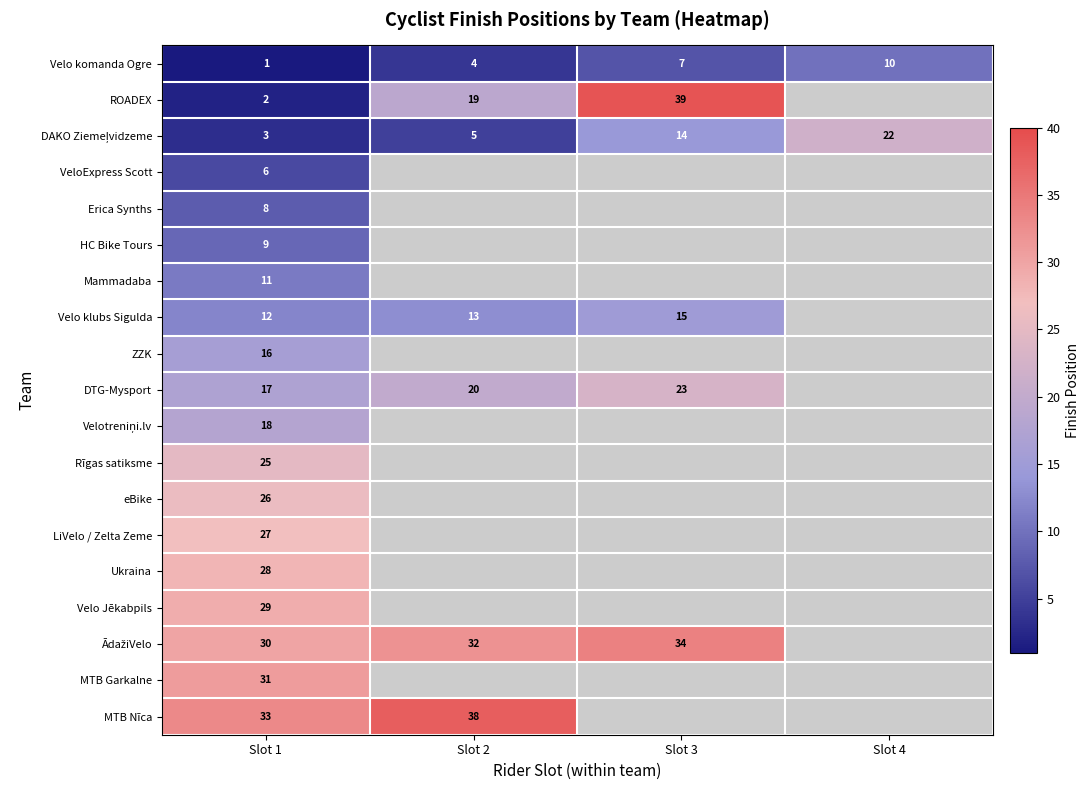

What is the total value across all series at Slot 1?

332